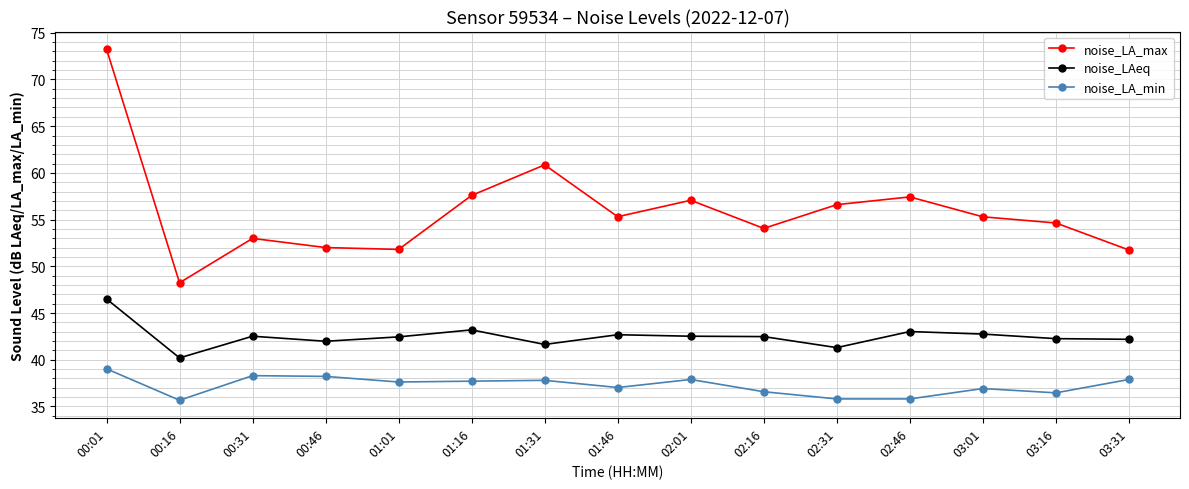

What are all the series names shown in the legend?

noise_LA_max, noise_LAeq, noise_LA_min